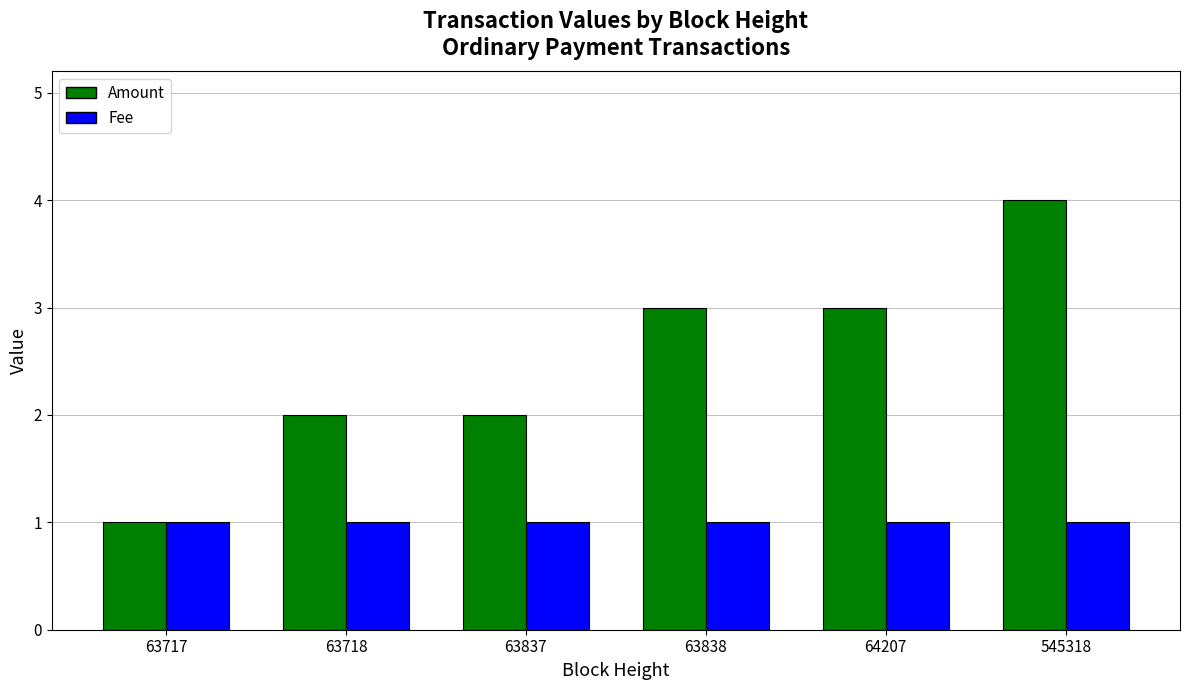

Reading right to left, transcribe all the data shown in this chart.

Amount: 4	3	3	2	2	1
Fee: 1	1	1	1	1	1